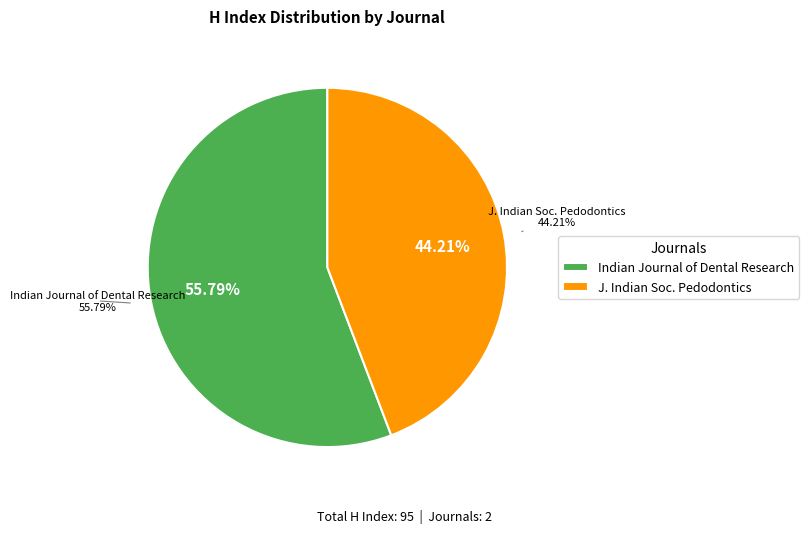

What is the ratio of the value at Journal of the Indian Society of Pedodontics to the value at Indian Journal of Dental Research?

0.8